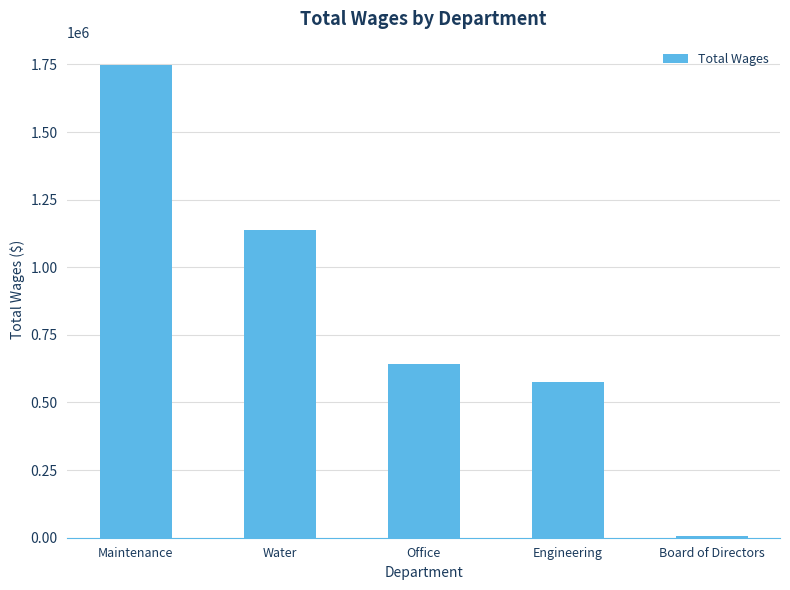

Does the chart contain stacked bars?

No